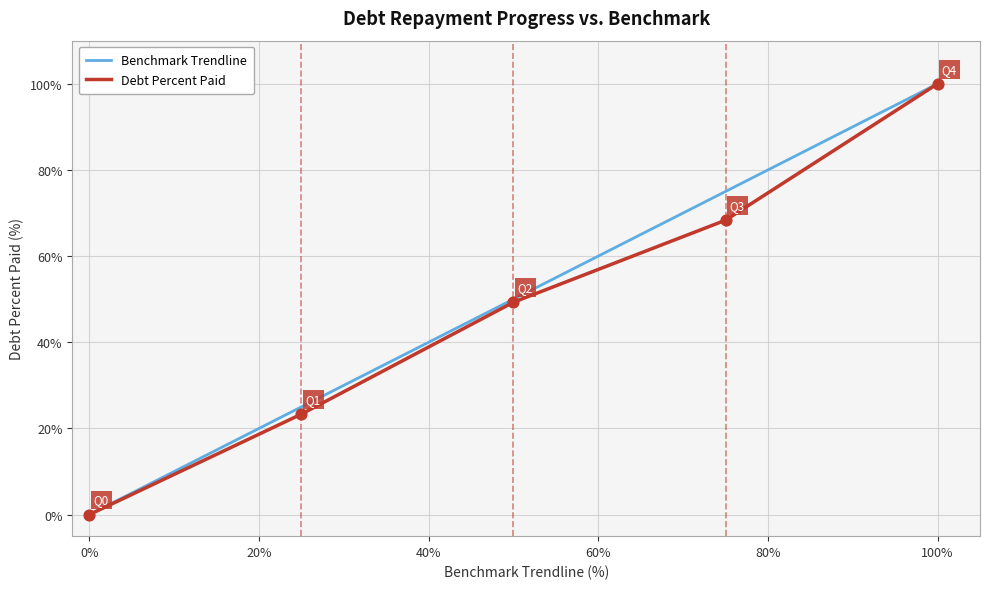

What is the highest value of the Benchmark Trendline series?

100.0